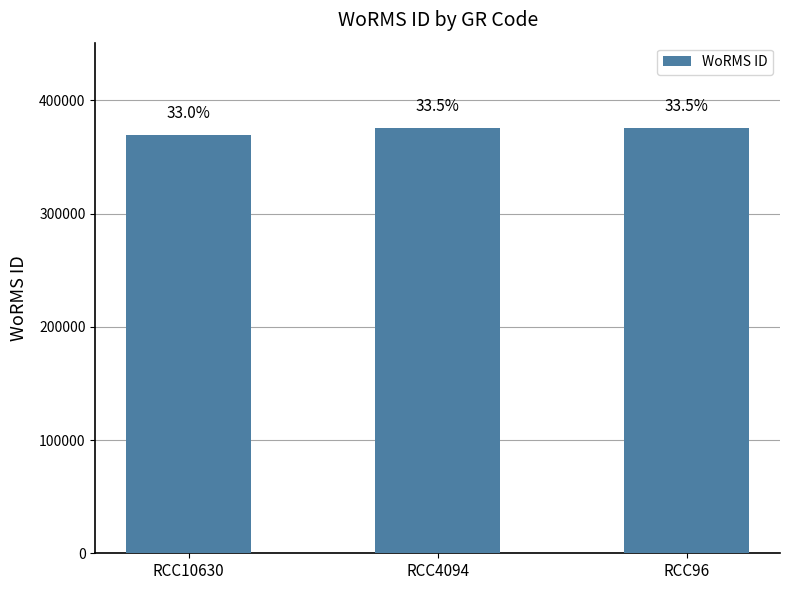

Reading left to right, transcribe all the data shown in this chart.

RCC10630=369377	RCC4094=375699	RCC96=375699